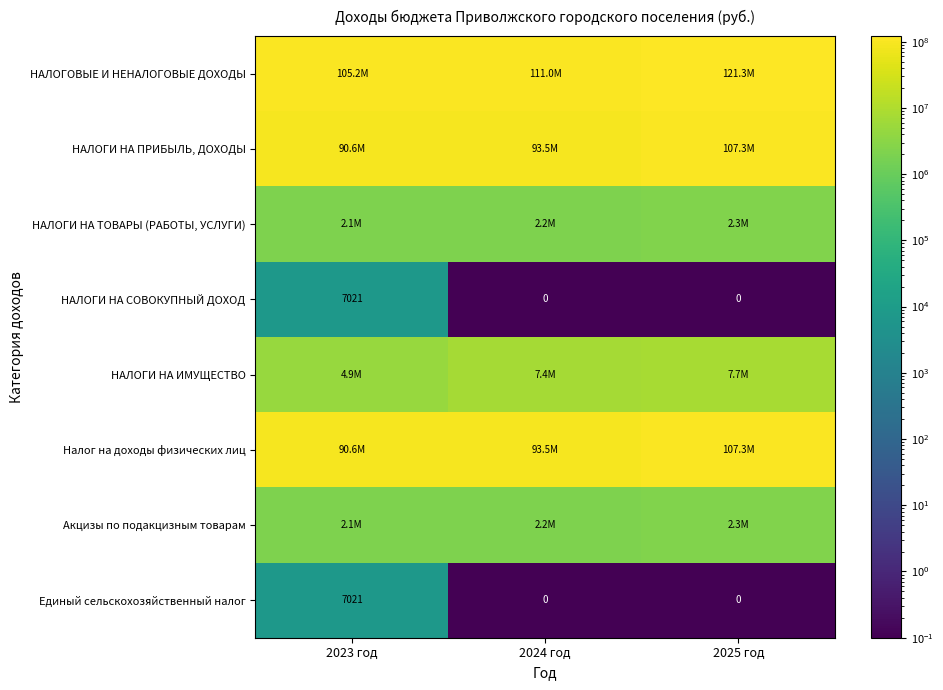

What is the difference between the maximum and second lowest values in the НАЛОГИ НА СОВОКУПНЫЙ ДОХОД series?

7020.9